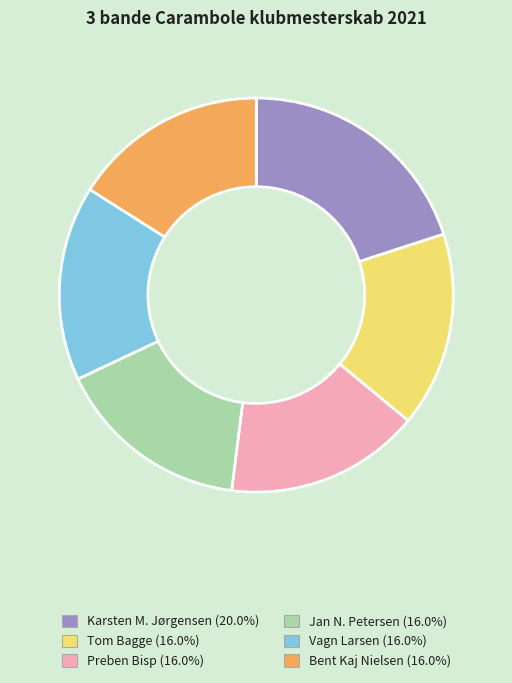

Is there any slice that represents more than half of the pie?

No